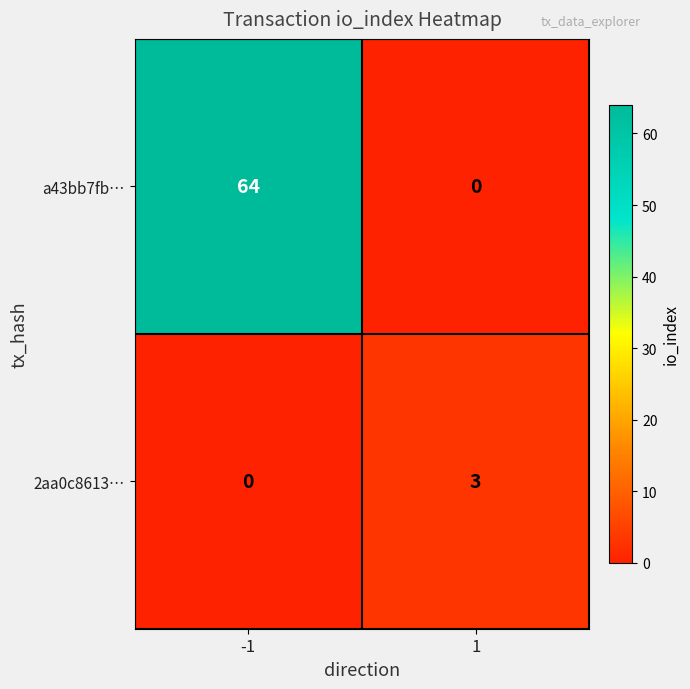

The value of 2aa0c8613… at -1 is 0. True or false?

True